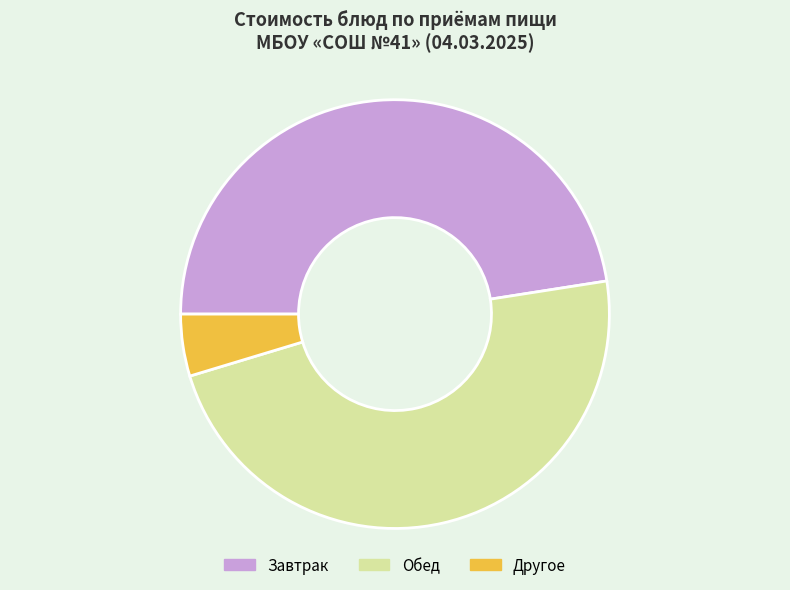

Approximately how many times larger is the value at Обед compared to Другое?

10.2